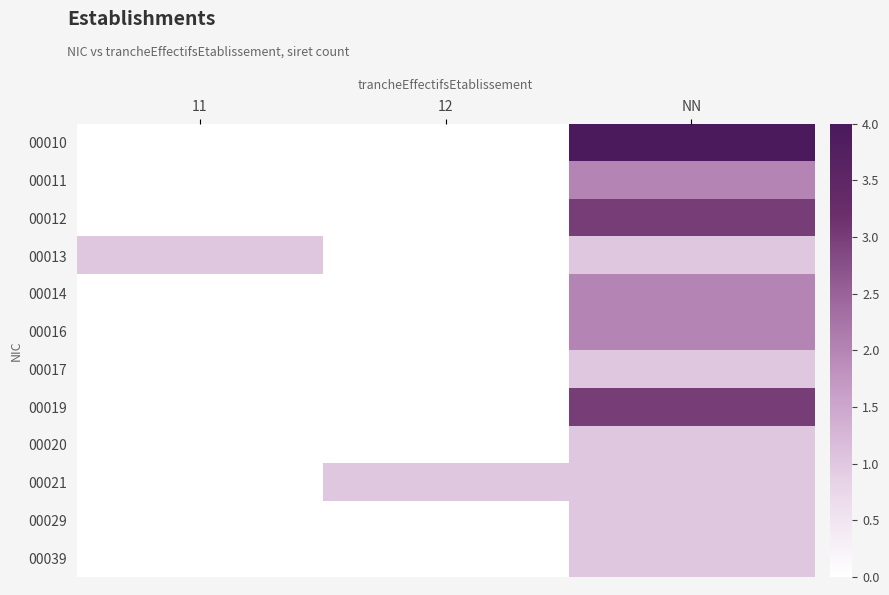

Rank the series at NN from highest to lowest value.

00010, 00012, 00019, 00011, 00014, 00016, 00013, 00017, 00020, 00021, 00029, 00039